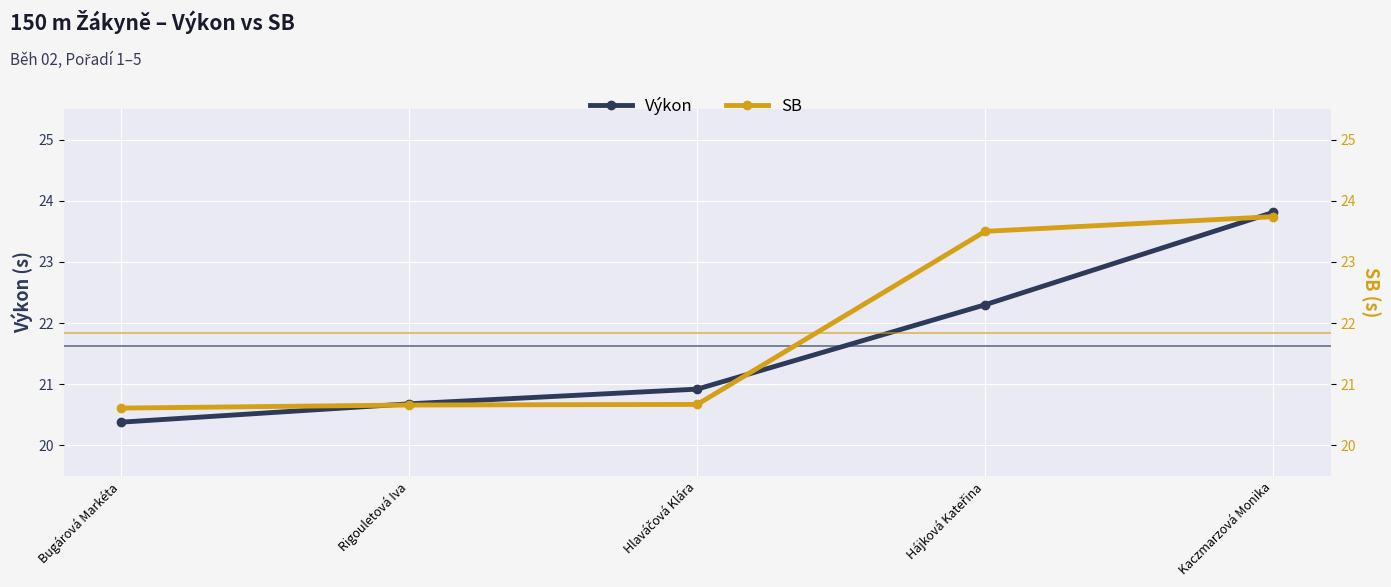

What is the total value across all series at Hájková Kateřina?

45.8